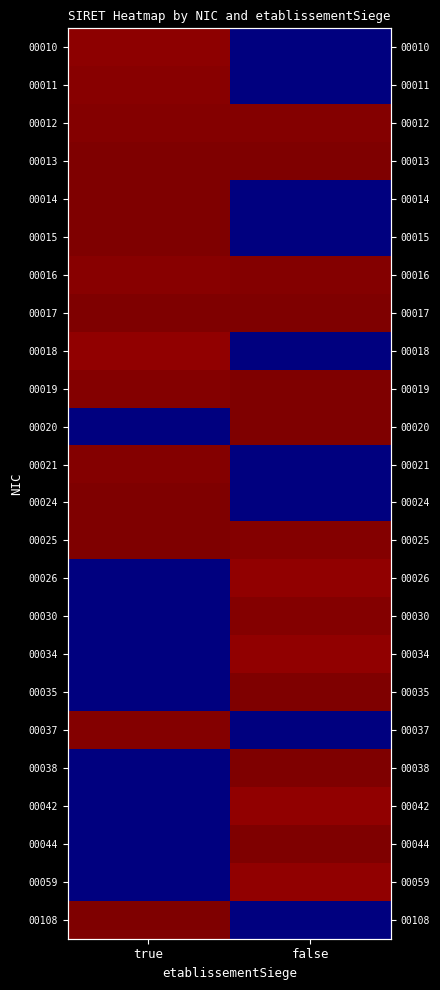

At which label is 00010 closest to 6?

false